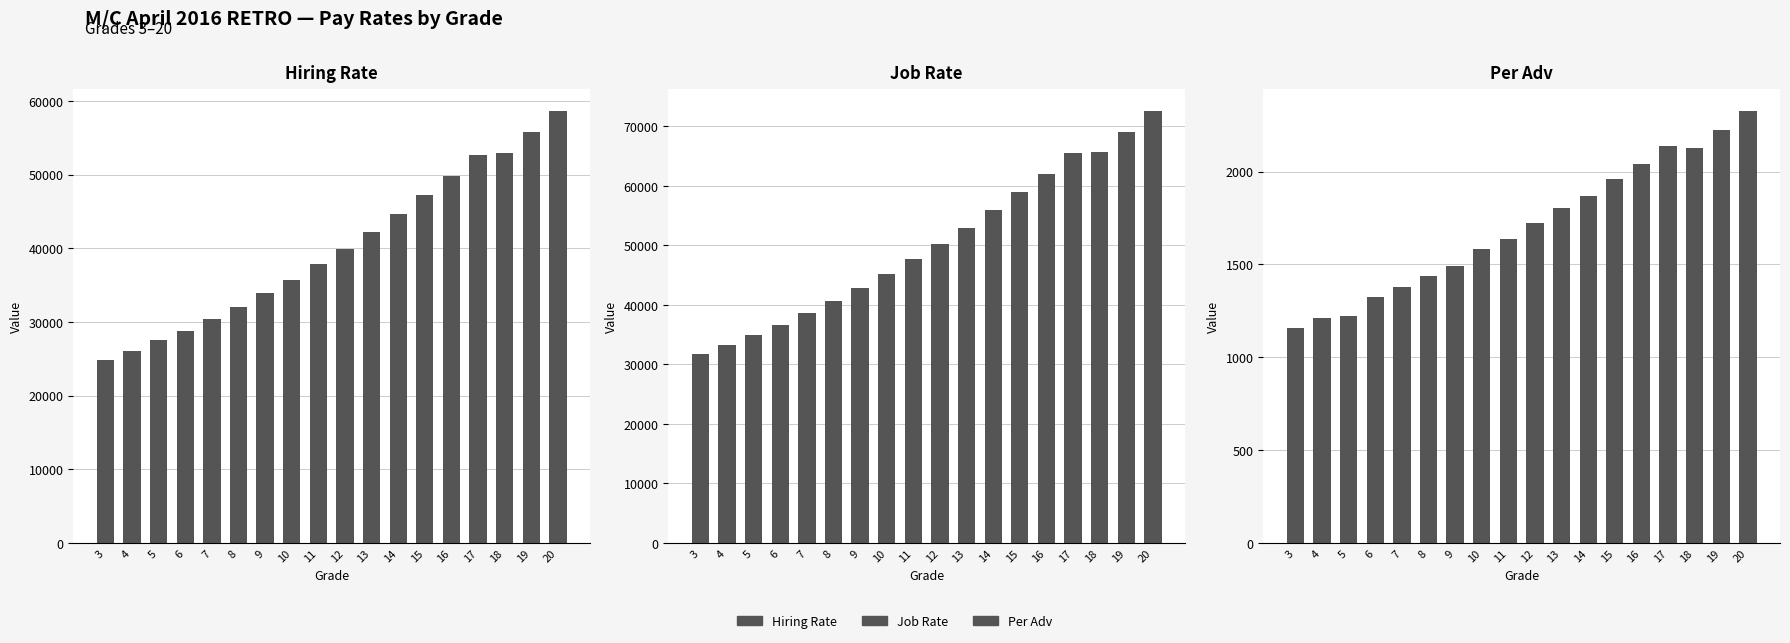

What are all the series names shown in the legend?

Hiring Rate, Job Rate, Per Adv